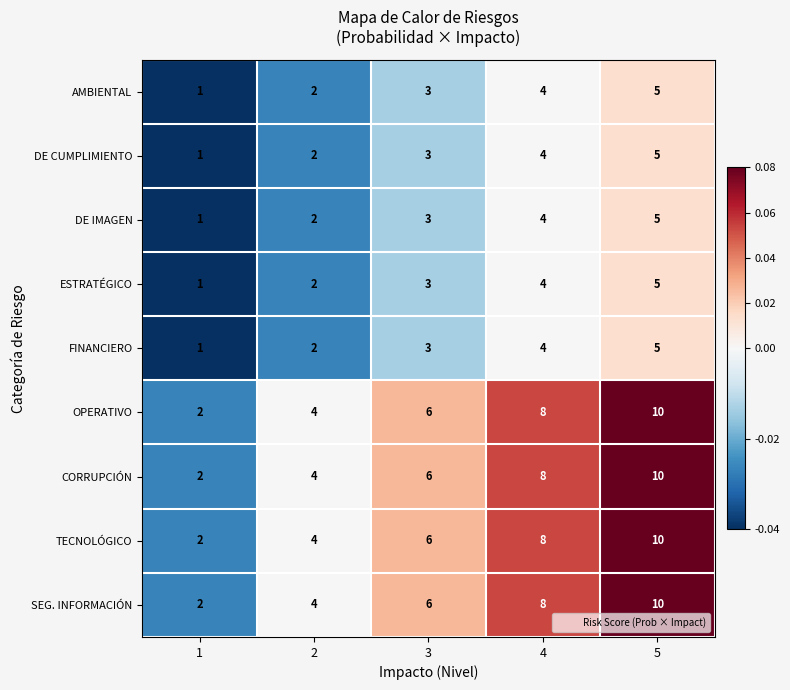

The DE IMAGEN series shows 5 at 3. True or false?

False